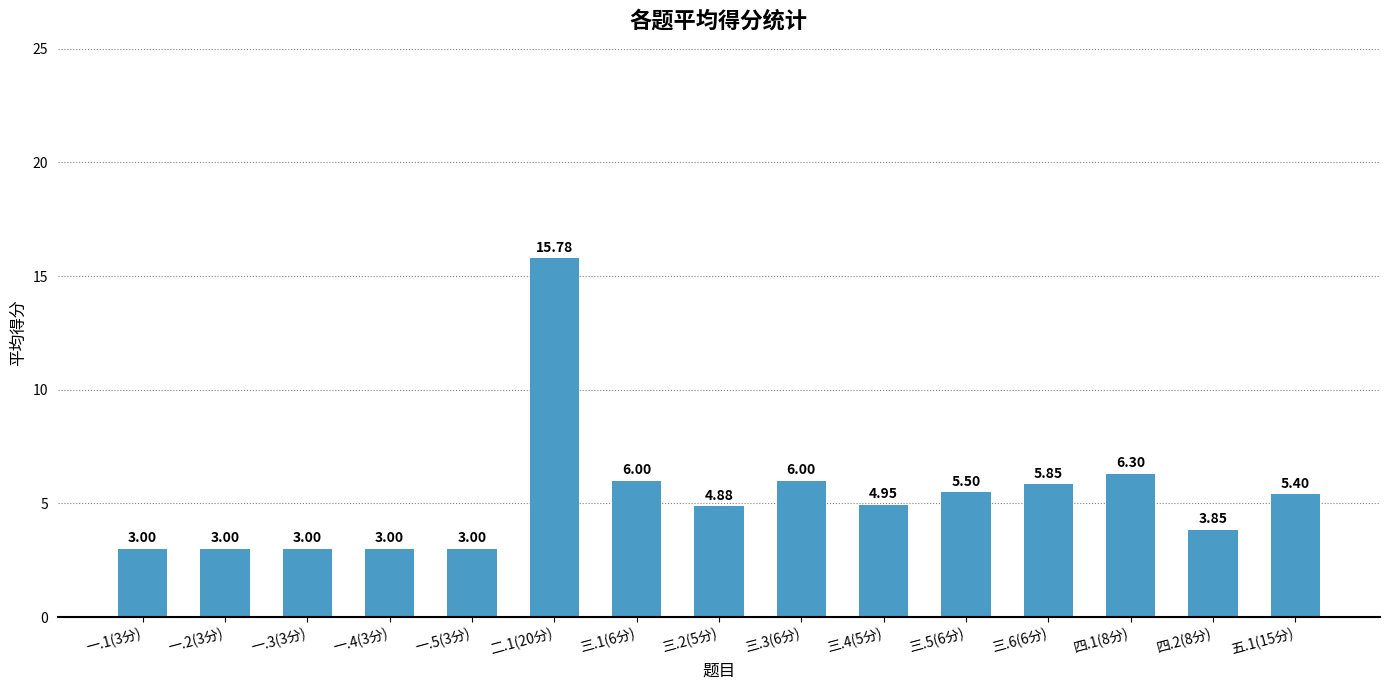

What is the sum of the values at 五.1(15分) and 三.1(6分)?

11.4